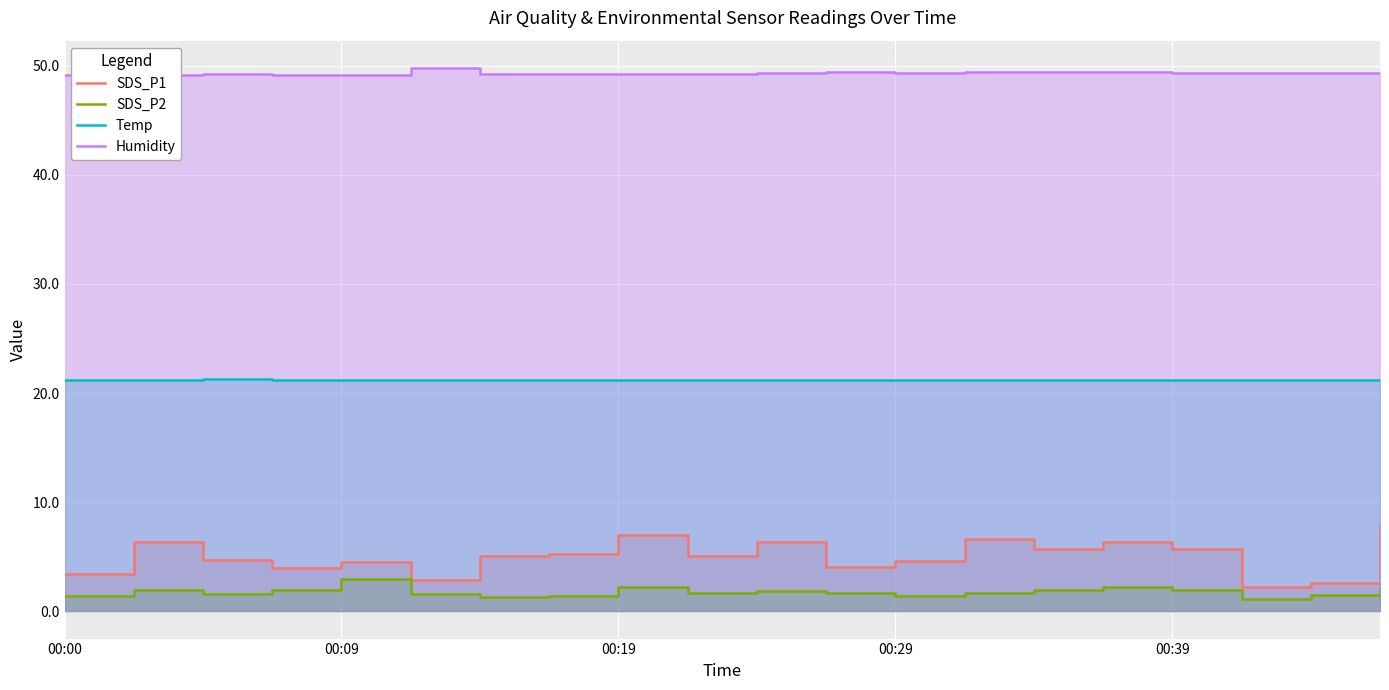

Which series changed the most between 12 and 18?

SDS_P1